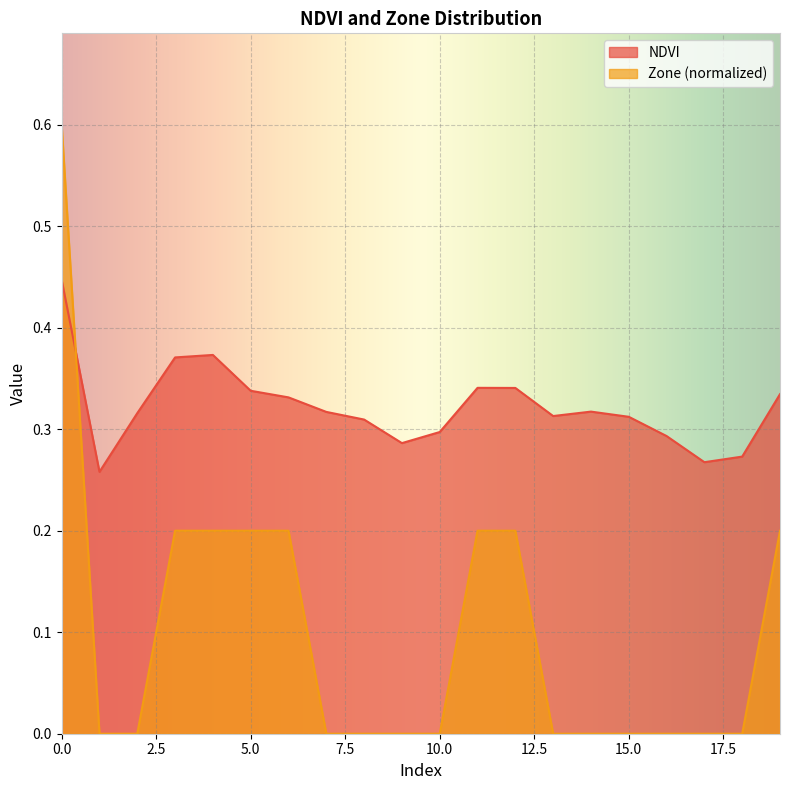

Rank the series at 3 from lowest to highest value.

Zone, NDVI